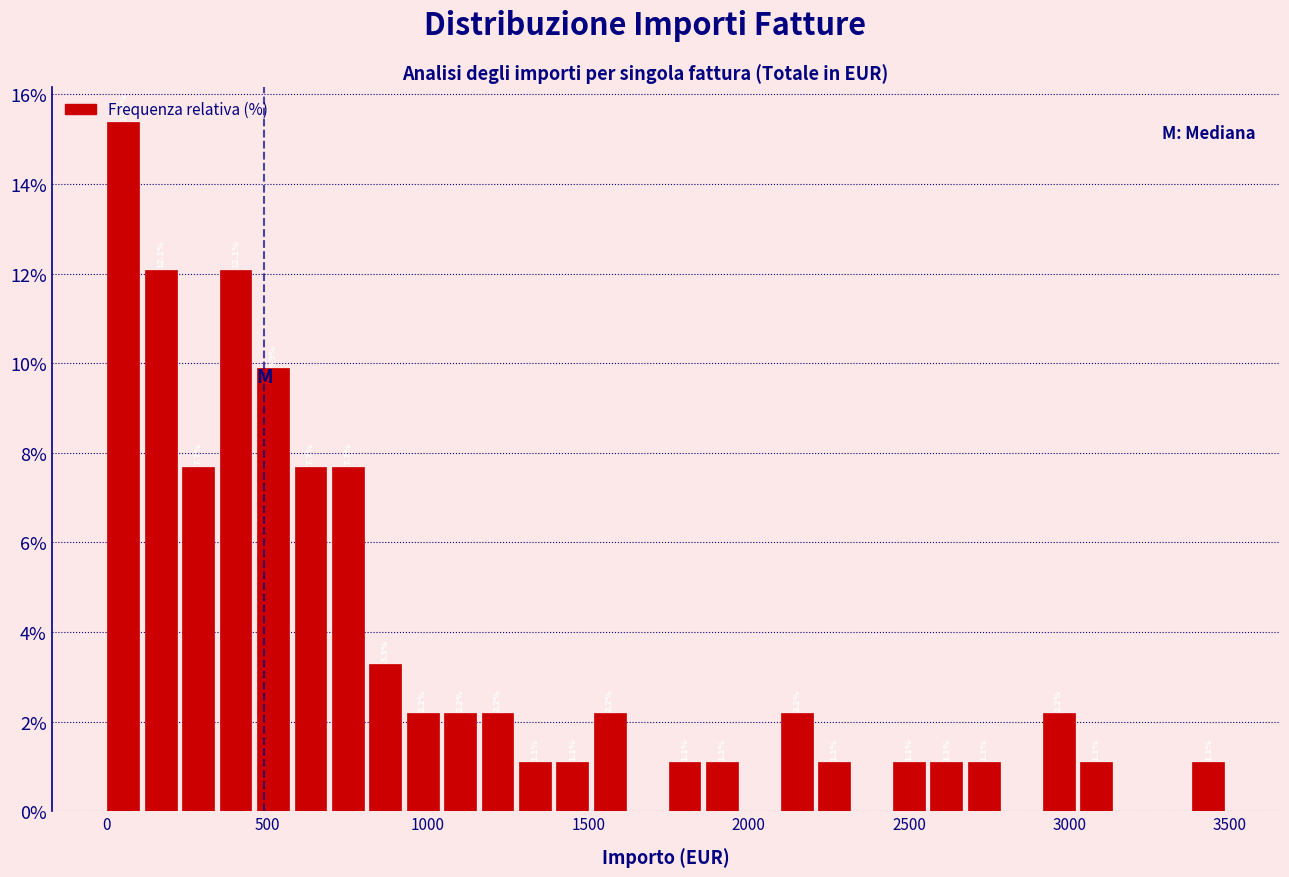

Around what value on the x-axis is the tallest bar? Give the approximate position of its centre, as read against the axis.

50